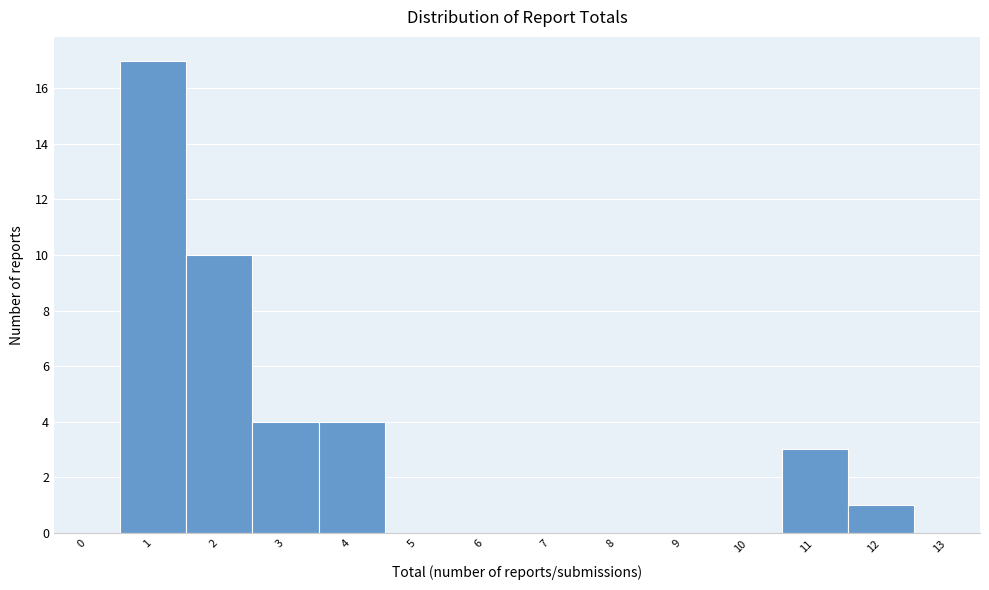

What is the height of the bar covering 2.5 to 3.5 on the x-axis? The values are not printed on the chart, so give them approximately, as read against the axis.

4